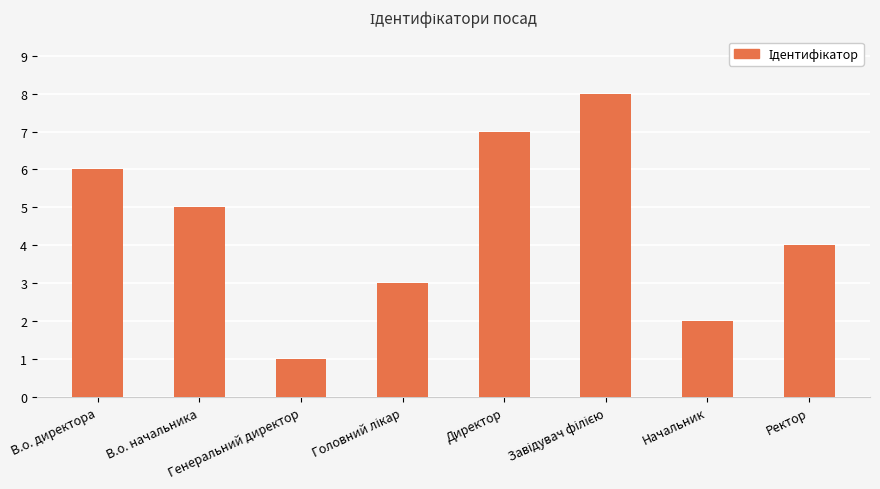

The chart shows a value of 1 at В.о. директора. True or false?

False